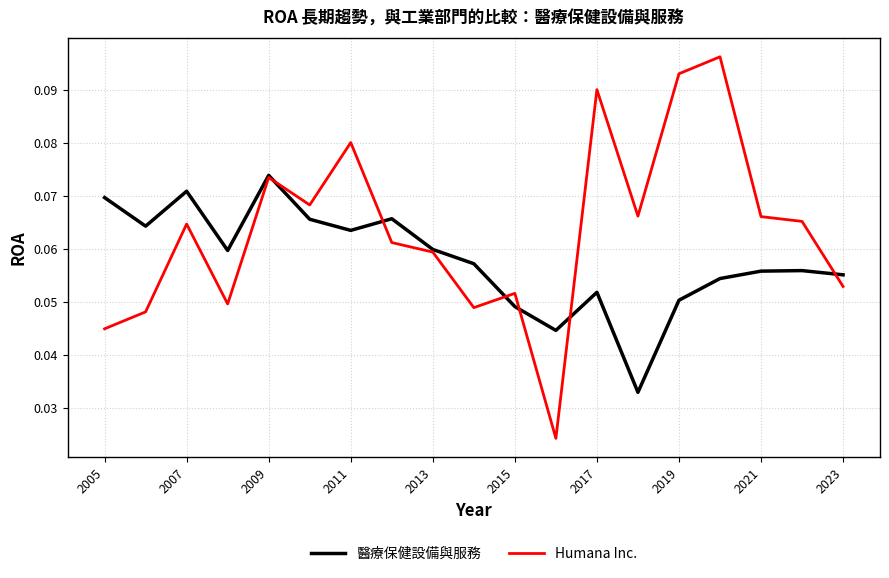

Which series has the largest total across all categories?

Humana Inc.